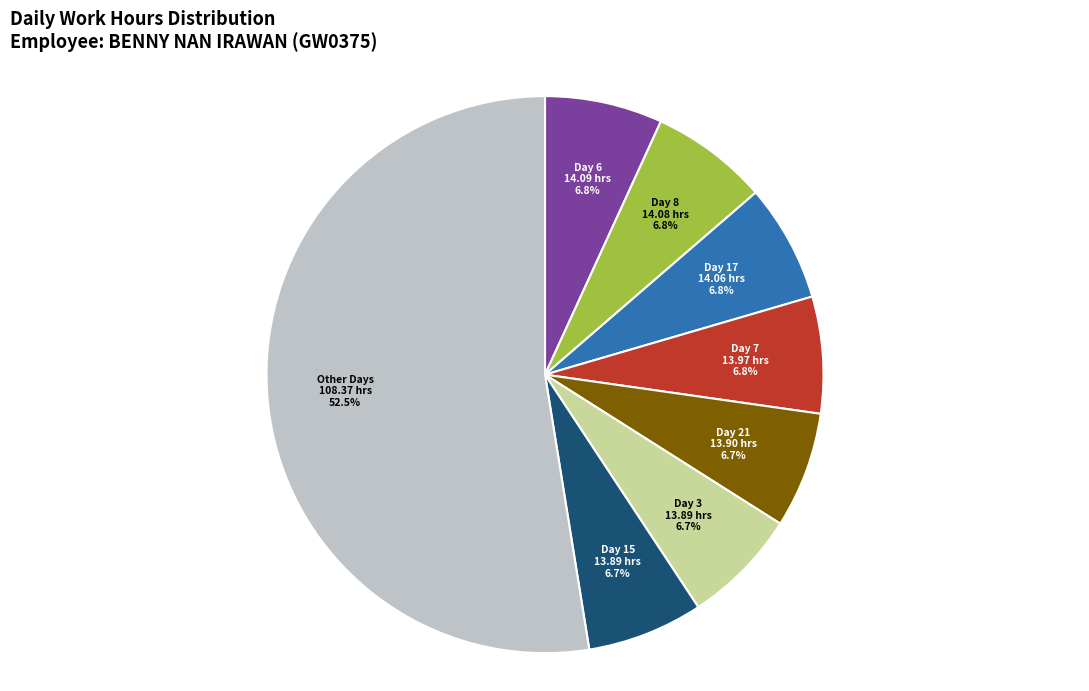

What is the largest slice in the pie chart?

Other Days